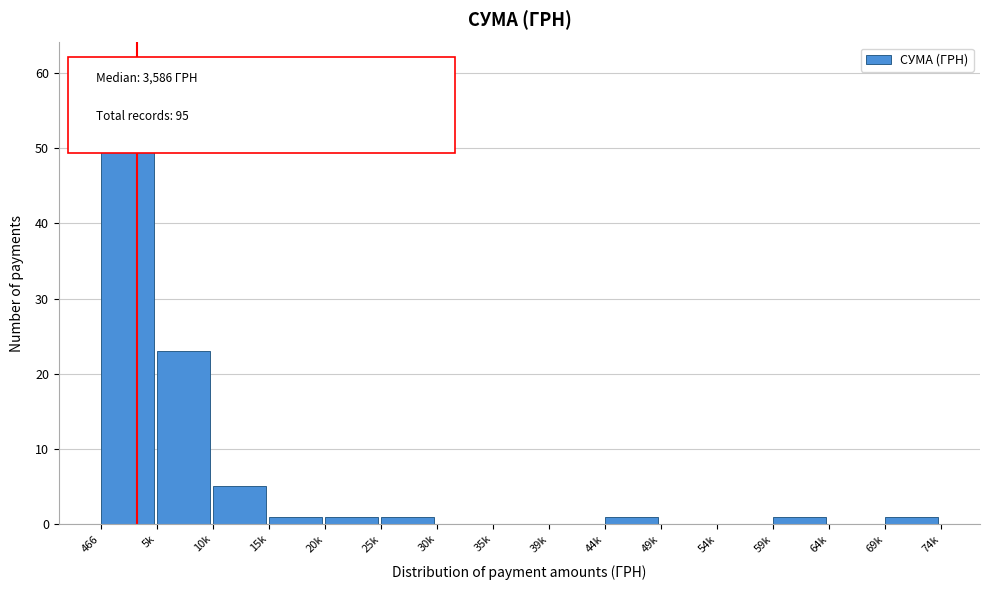

Reading left to right, transcribe all the data shown in this chart.

466=61	5k=23	10k=5	15k=1	20k=1	25k=1	30k=0	35k=0	39k=0	44k=1	49k=0	54k=0	59k=1	64k=0	69k=1